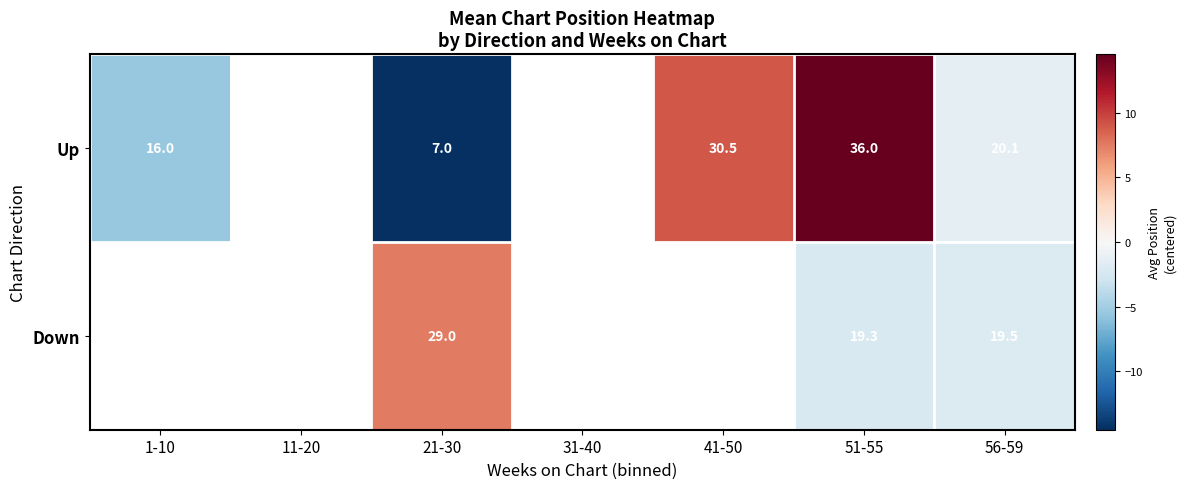

True or false: Down has a value of 19.5 at 56-59.

True